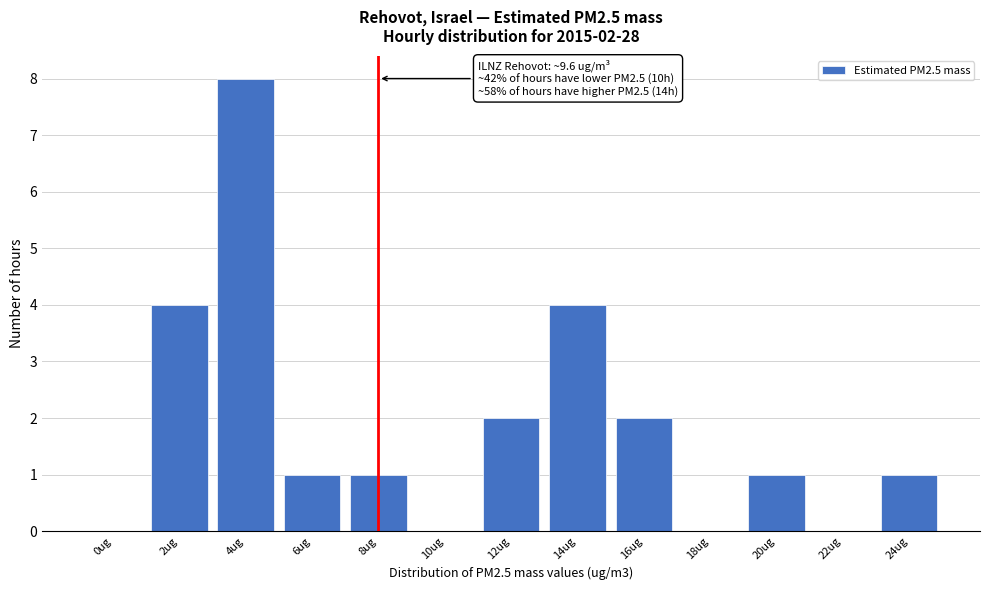

Reading left to right, transcribe all the data shown in this chart.

0ug=0	2ug=4	4ug=8	6ug=1	8ug=1	10ug=0	12ug=2	14ug=4	16ug=2	18ug=0	20ug=1	22ug=0	24ug=1